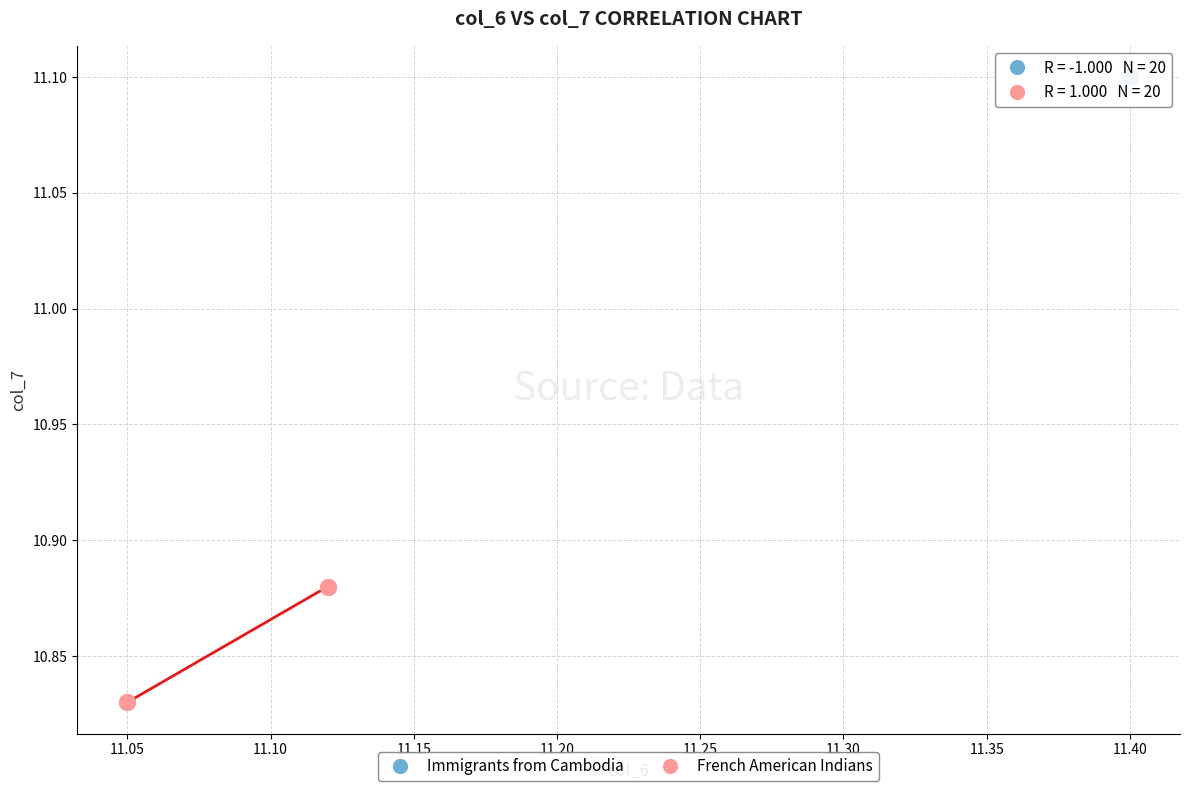

Which series contains the highest Y value?

Immigrants from Cambodia